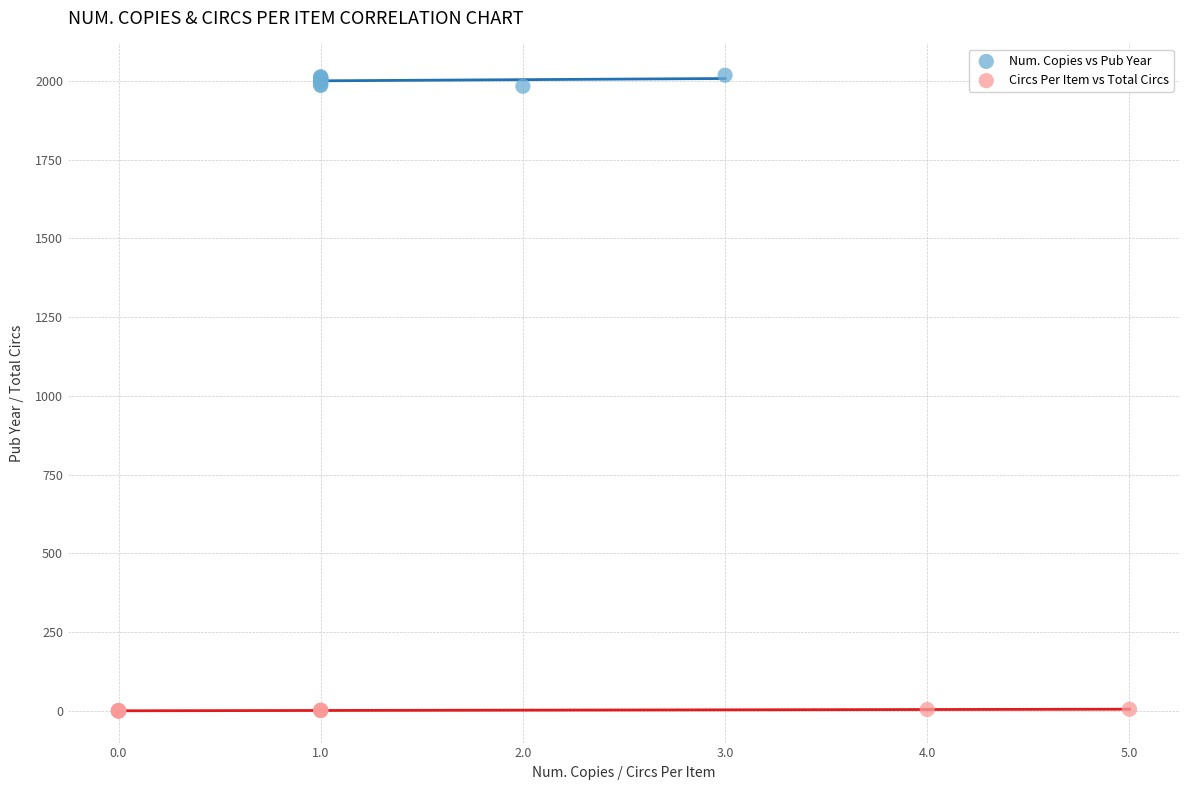

Which series reaches the maximum Y coordinate?

Num. Copies vs Pub Year